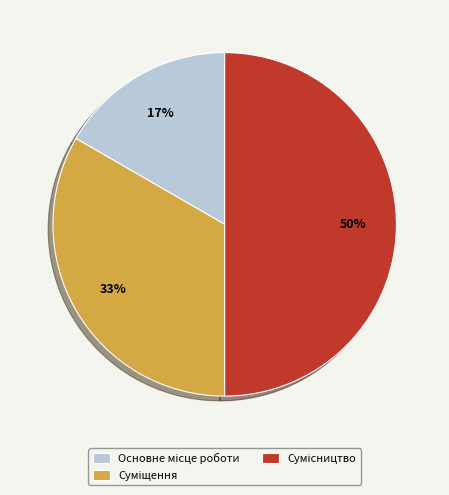

To the nearest percent, what is the average slice percentage?

33%